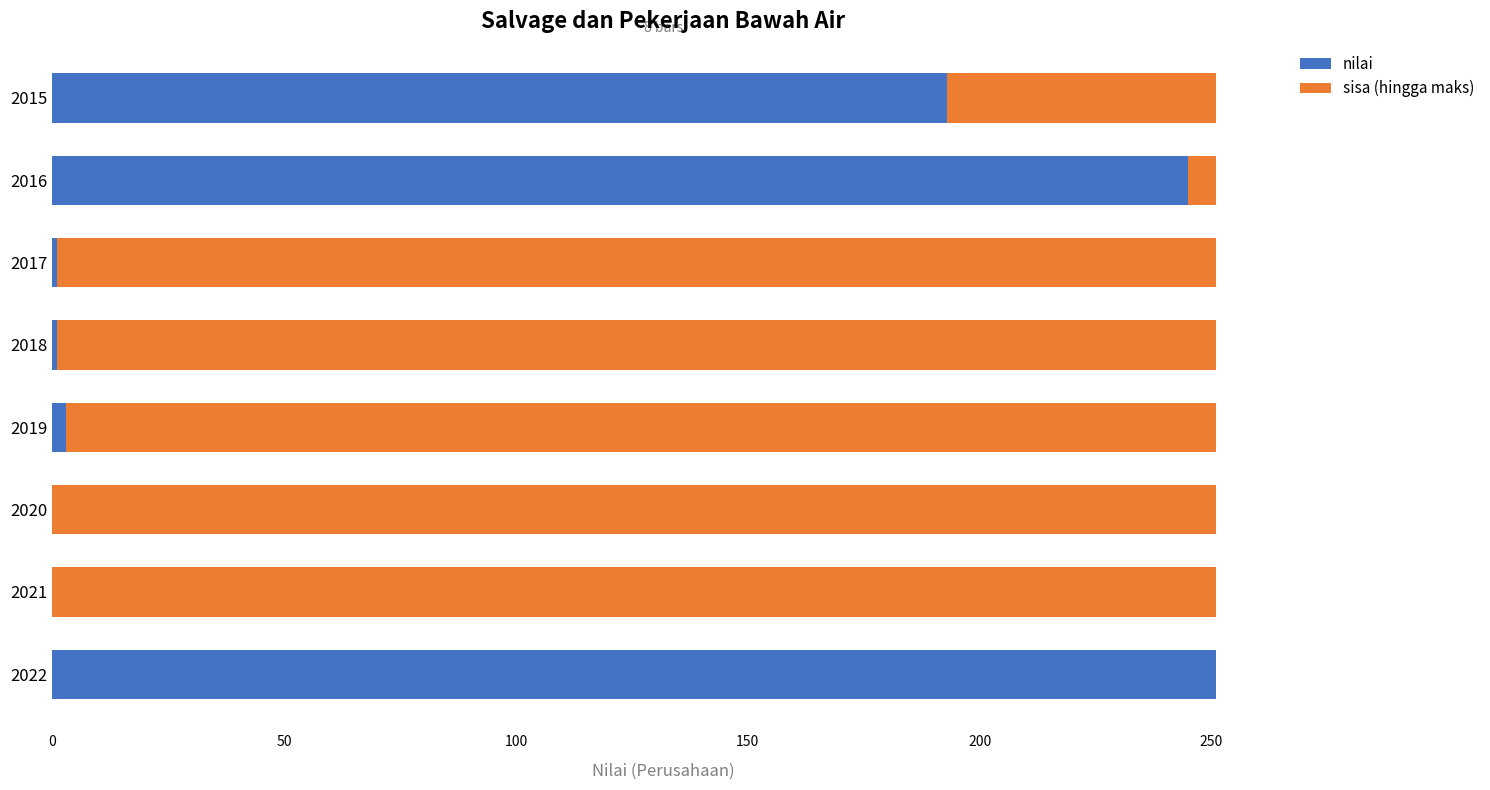

Is it true that nilai equals 149 at 2016?

False